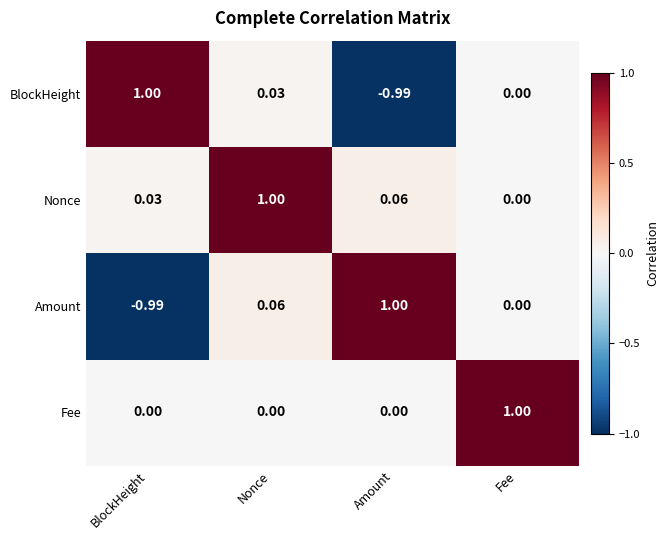

Is the value of Fee at Fee greater than the value of Amount at Fee?

Yes